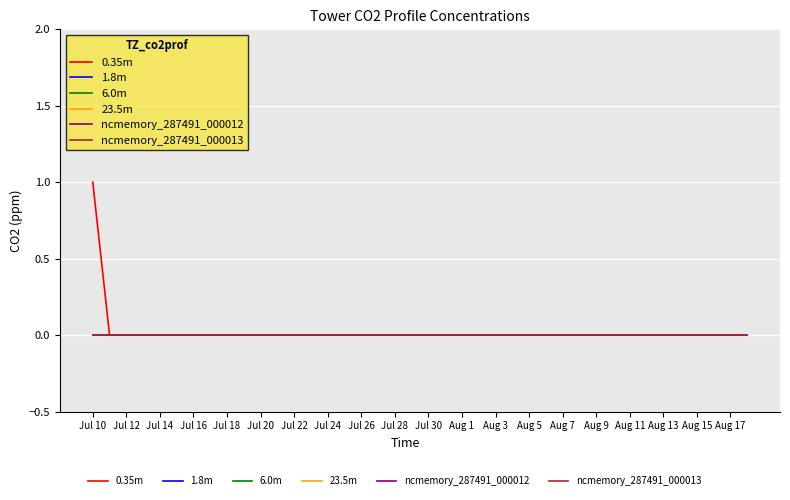

At which category is the sum across all series the highest?

Jul 10